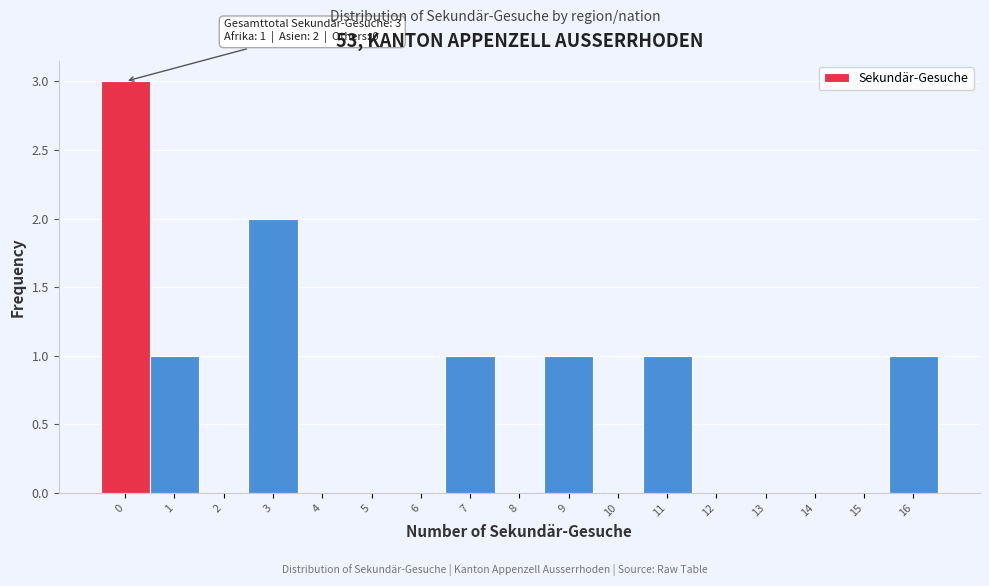

Which range on the x-axis has the tallest bar?

-0.5 to 0.5